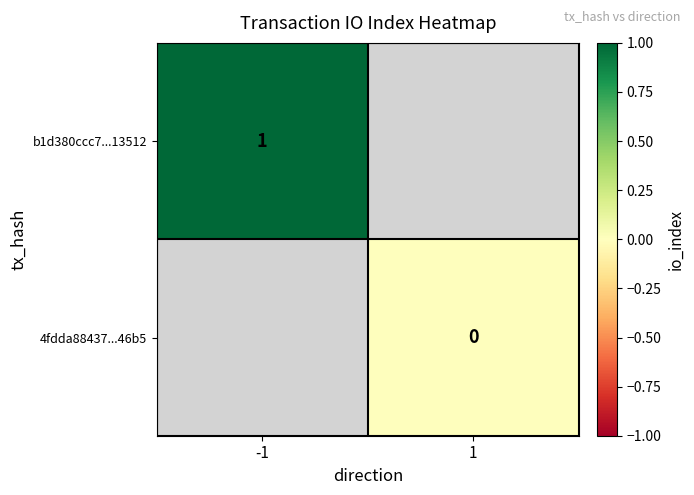

At which category does the chart reach its minimum across all series?

1